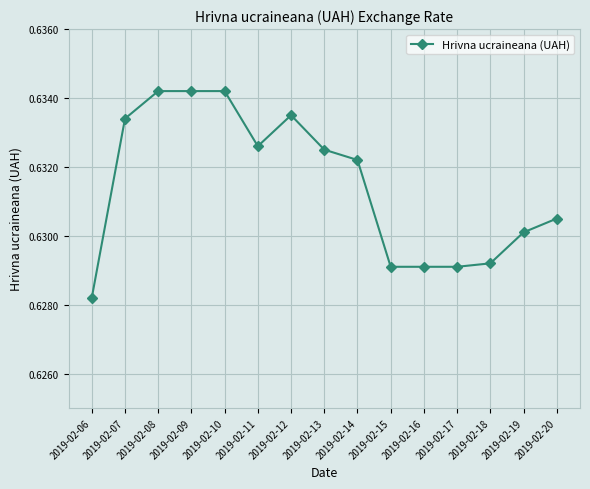

At which category does the chart reach its minimum across all series?

2019-02-06